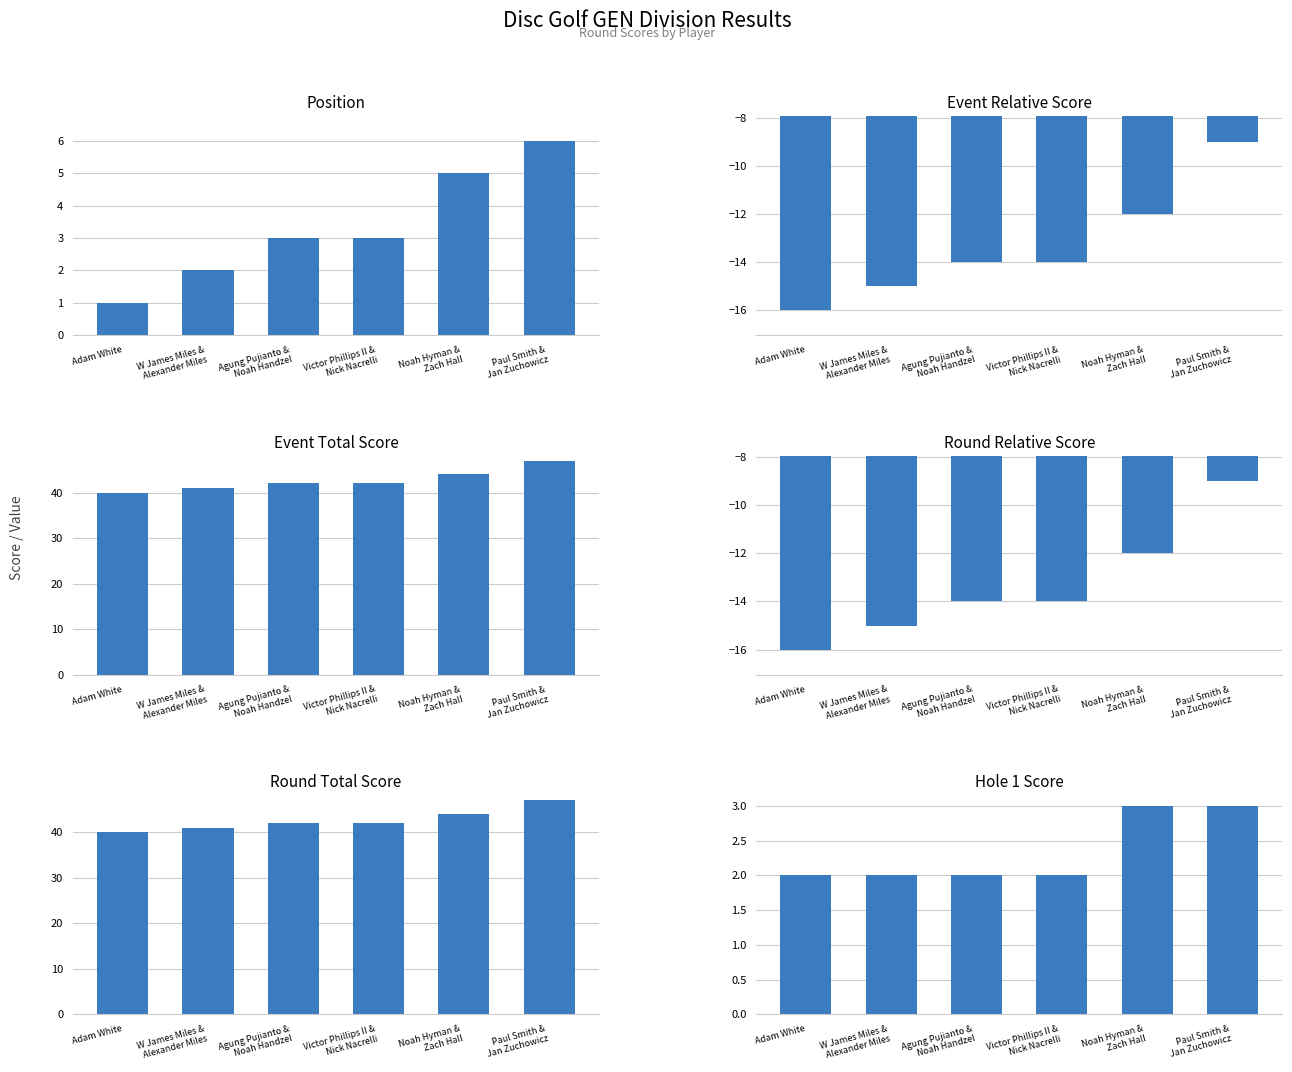

How many bars are there in total?

36